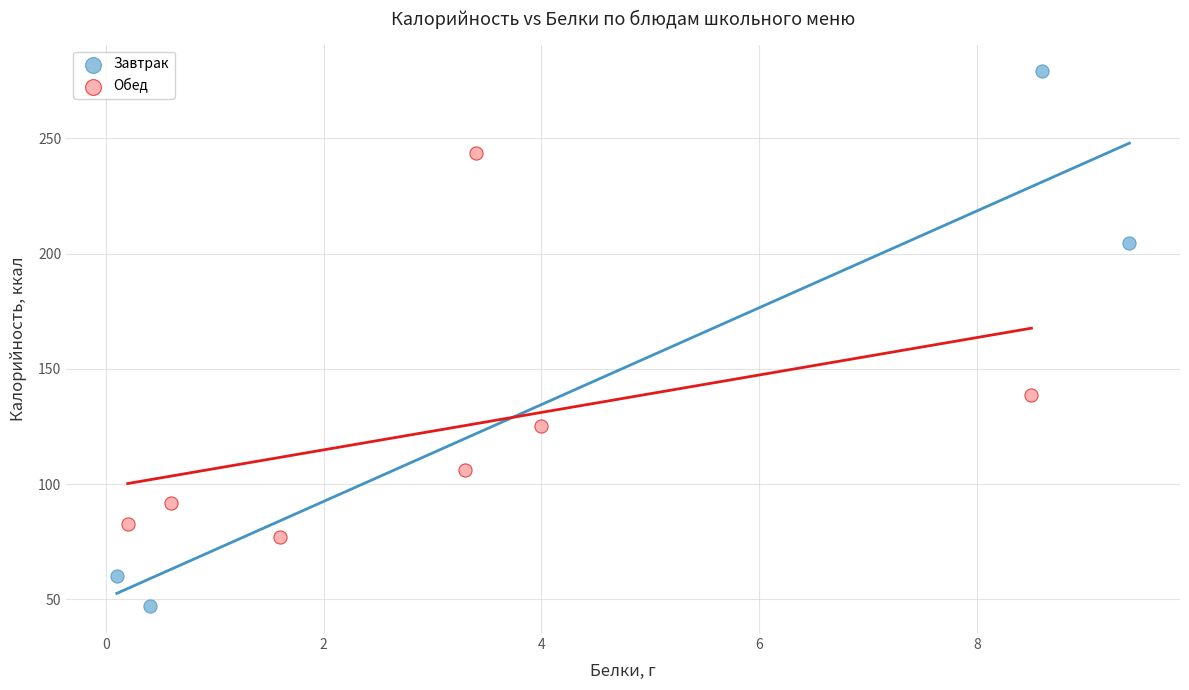

Which series reaches the minimum Y coordinate?

Завтрак